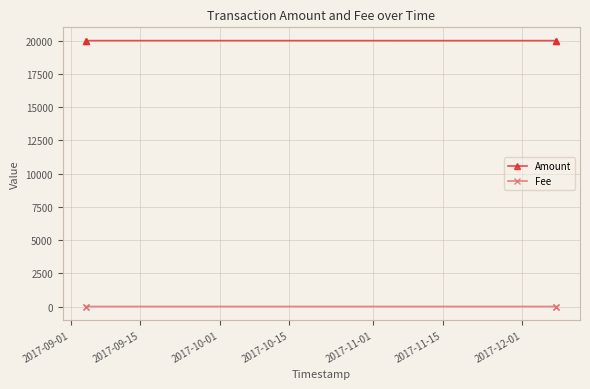

Does the chart display data point markers on the line(s)?

Yes